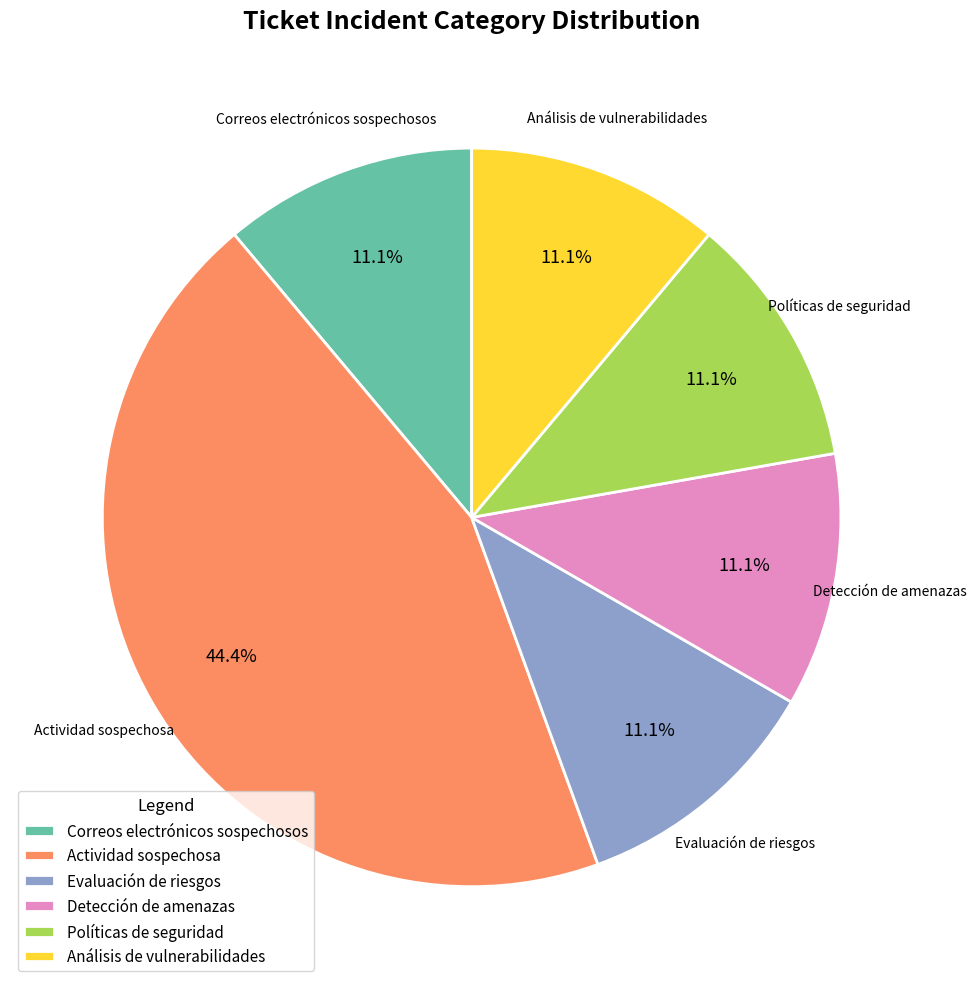

Count the number of slices in the pie.

6